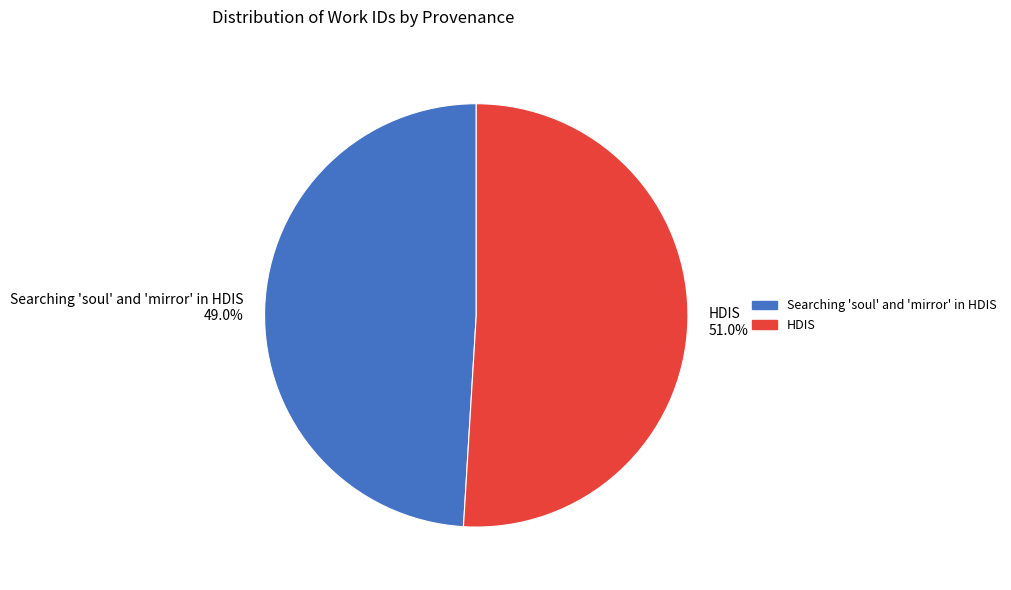

To the nearest percent, what is the combined percentage of Searching 'soul' and 'mirror' in HDIS and HDIS?

100%